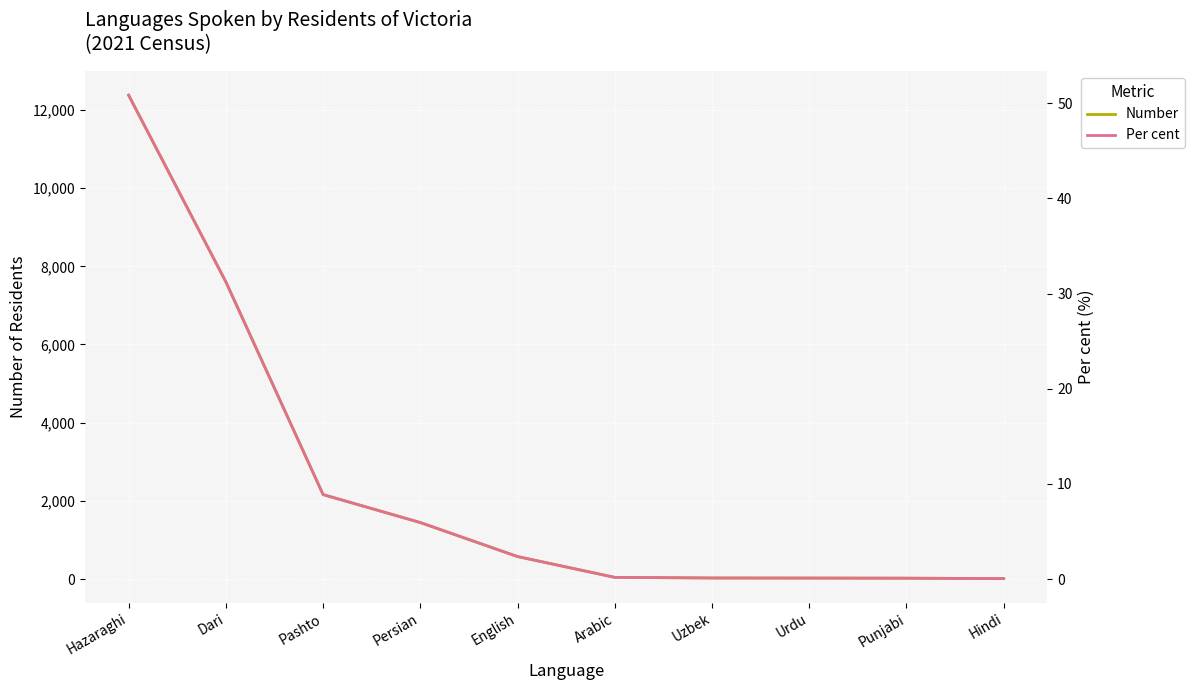

What is the difference between the Per cent values at Persian and Pashto?

2.9